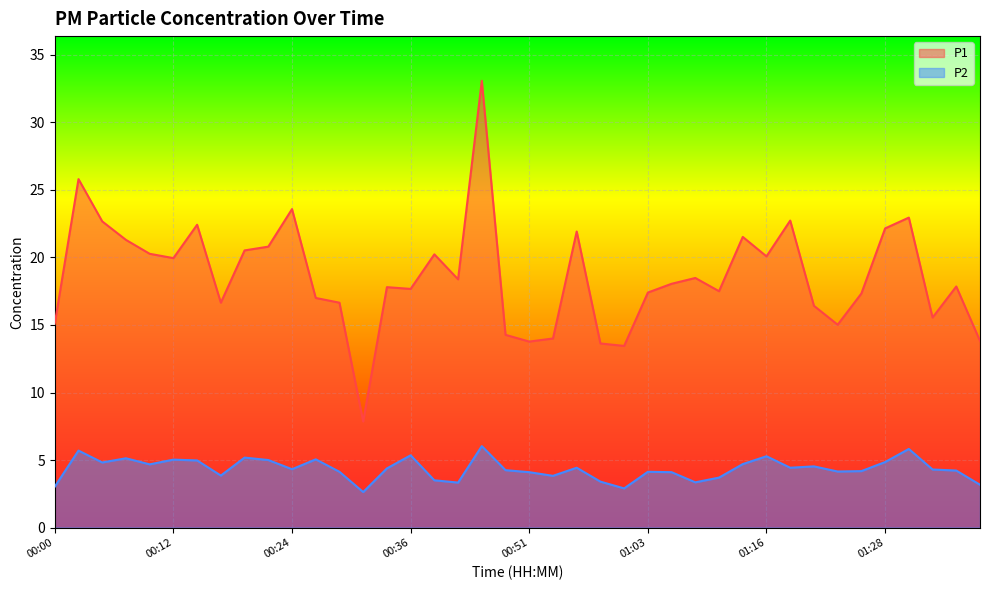

Where is P2 nearest to the value 4?

00:51